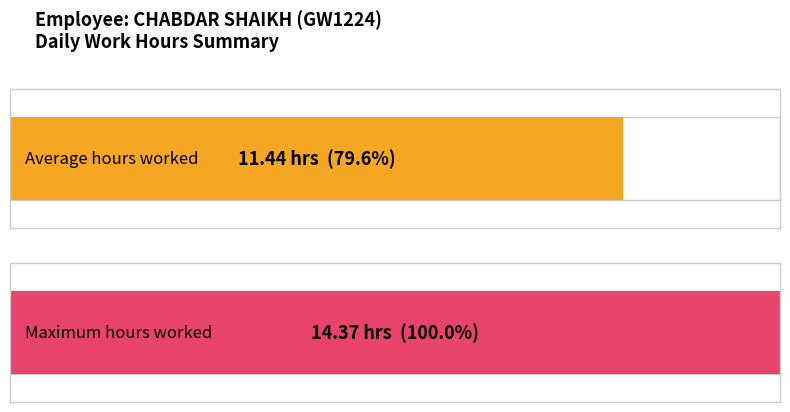

What is the difference between the values at 8 and 2?

2.9